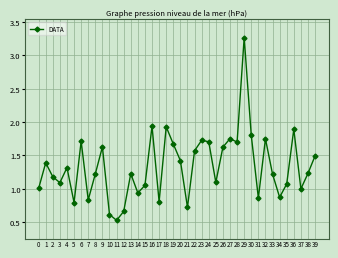

True or false: the data shows 0.2 at 10.

False